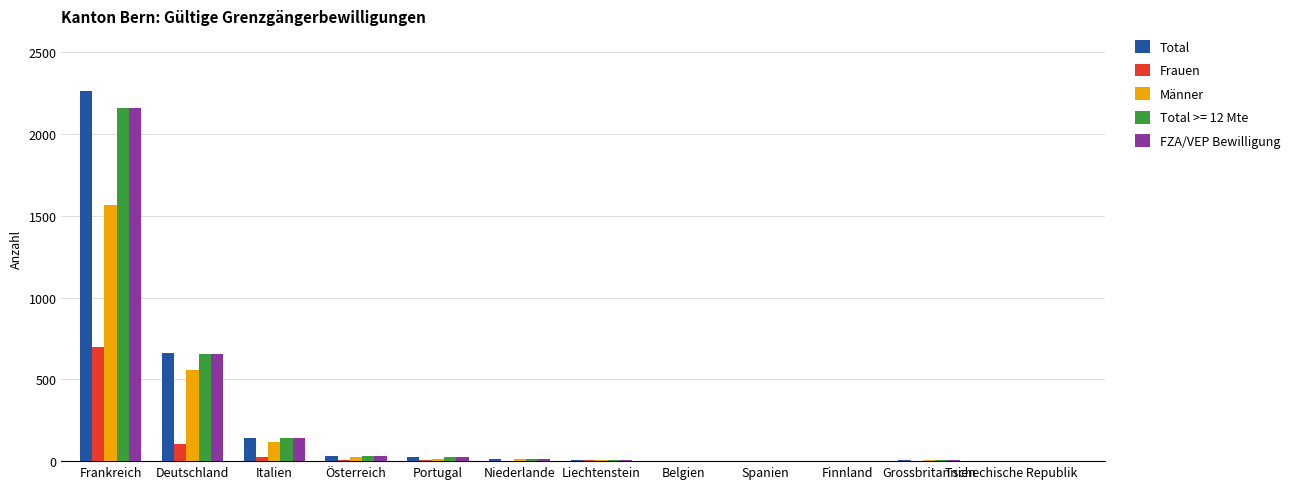

How many categories are shown in the chart?

12